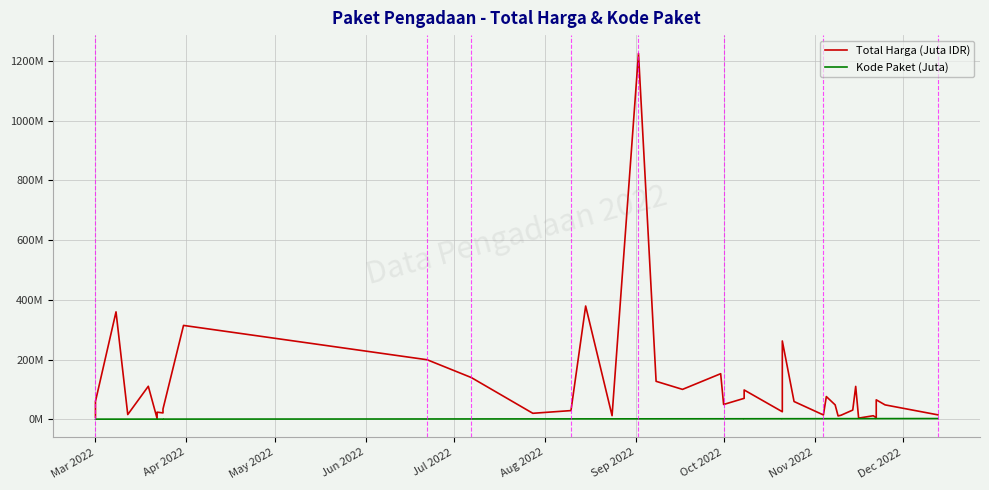

True or false: Kode Paket (Juta) and Total Harga (Juta IDR) intersect in this chart.

False